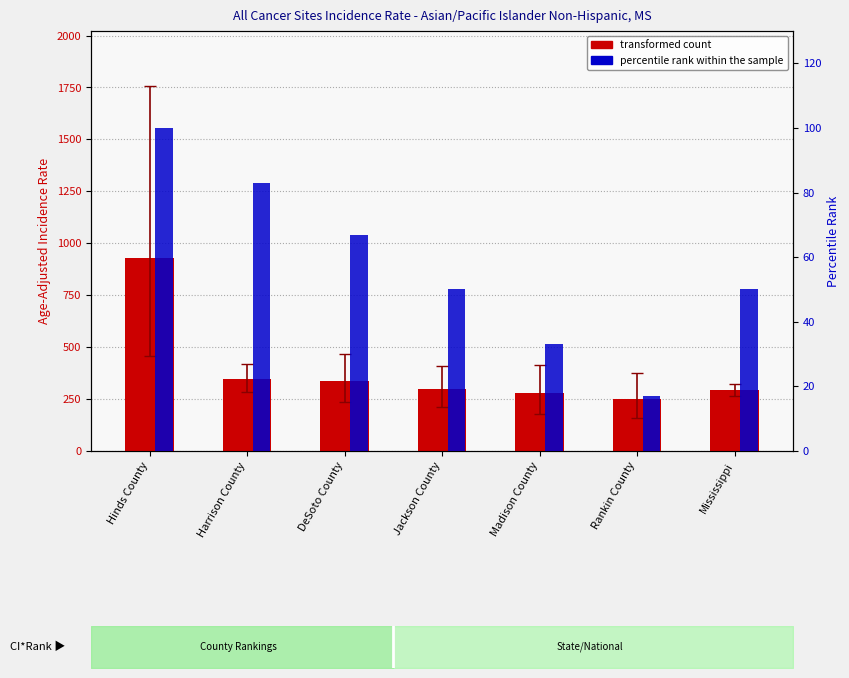

Rank the series by their maximum value, from highest to lowest.

transformed count, percentile rank within the sample